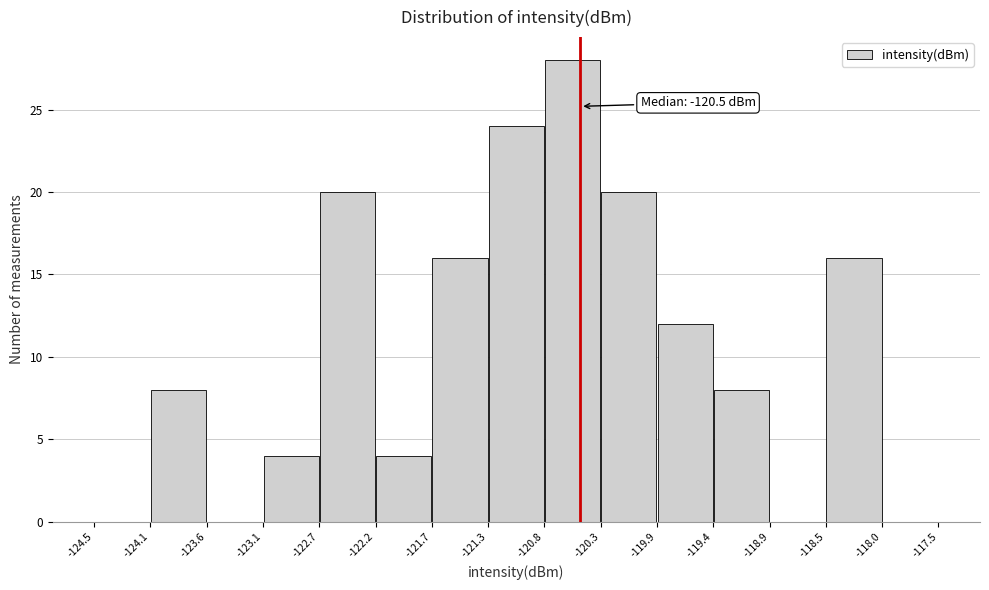

Over which range of the x-axis is the bar tallest?

-120.8 to -120.3